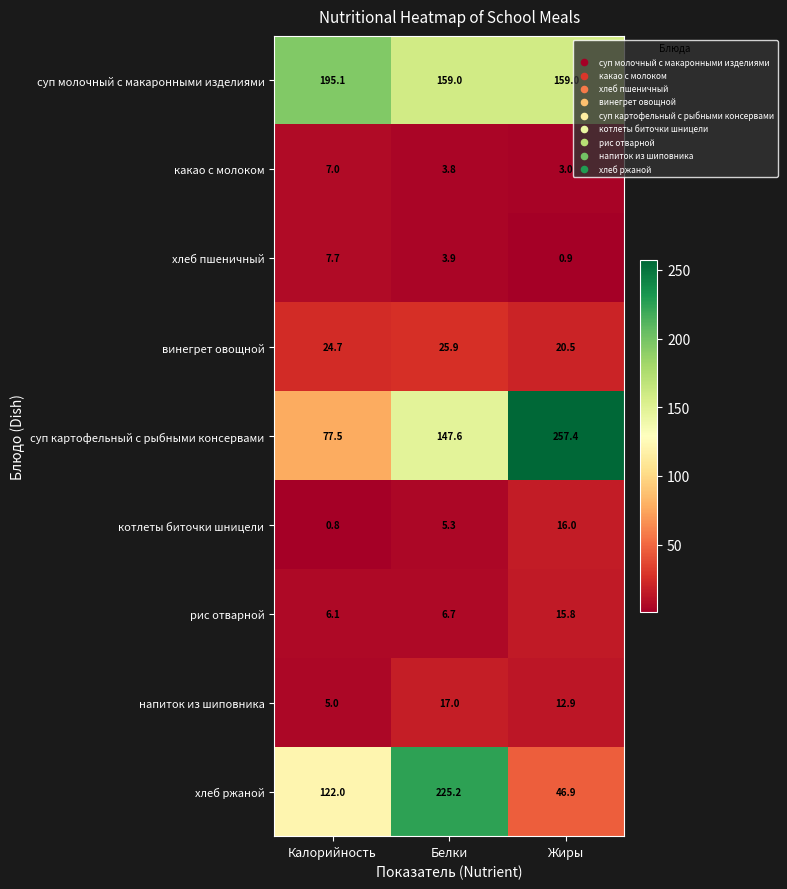

True or false: какао с молоком has a value of 1.0 at Белки.

False